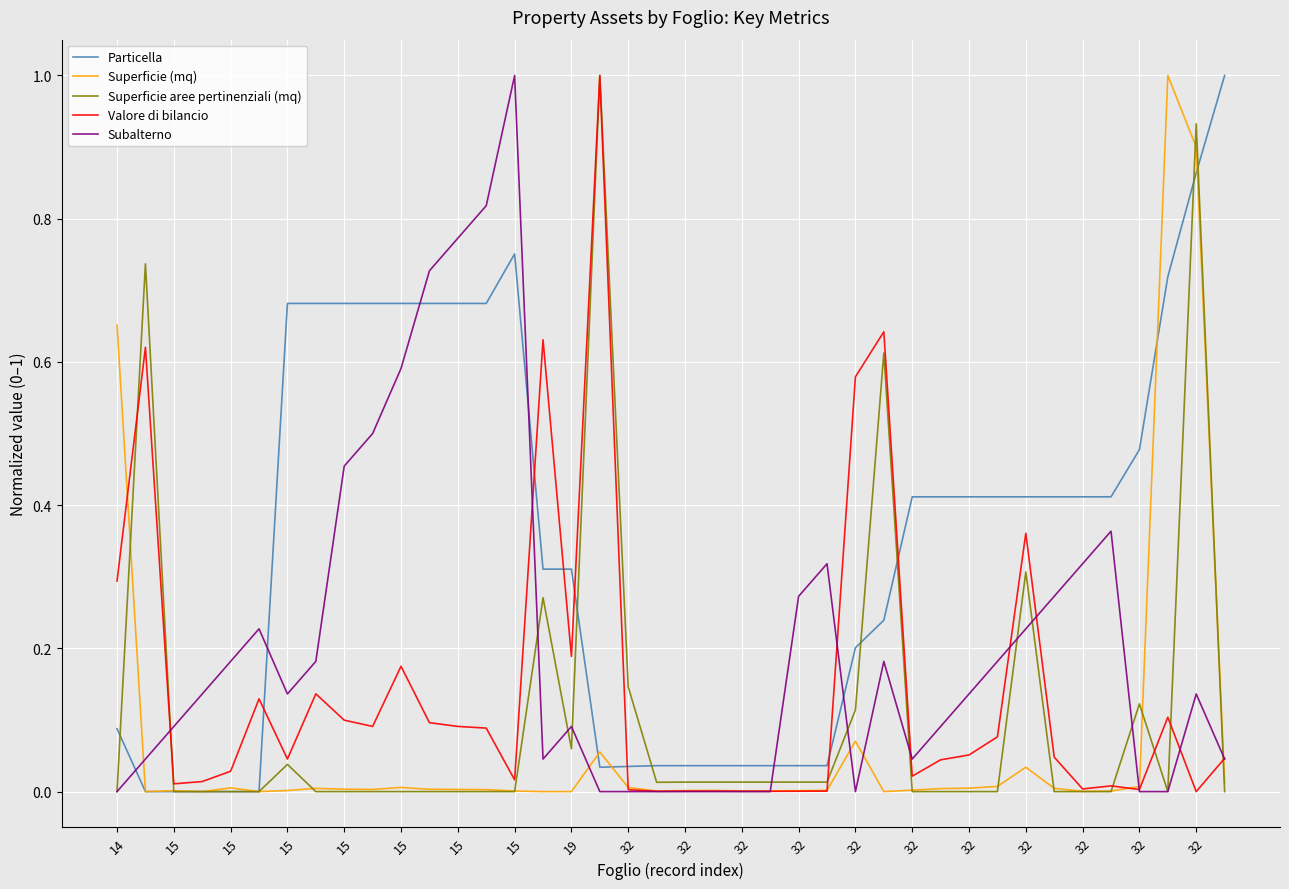

True or false: Subalterno and Valore di bilancio cross at least once.

True